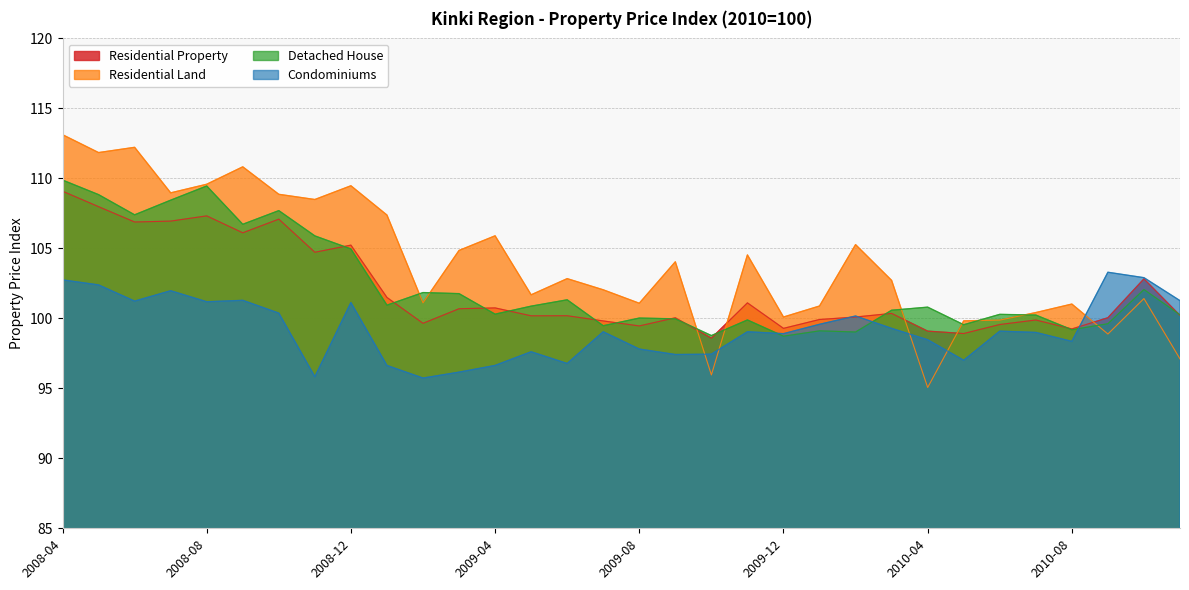

Which series has the largest range (max minus min)?

Residential Land